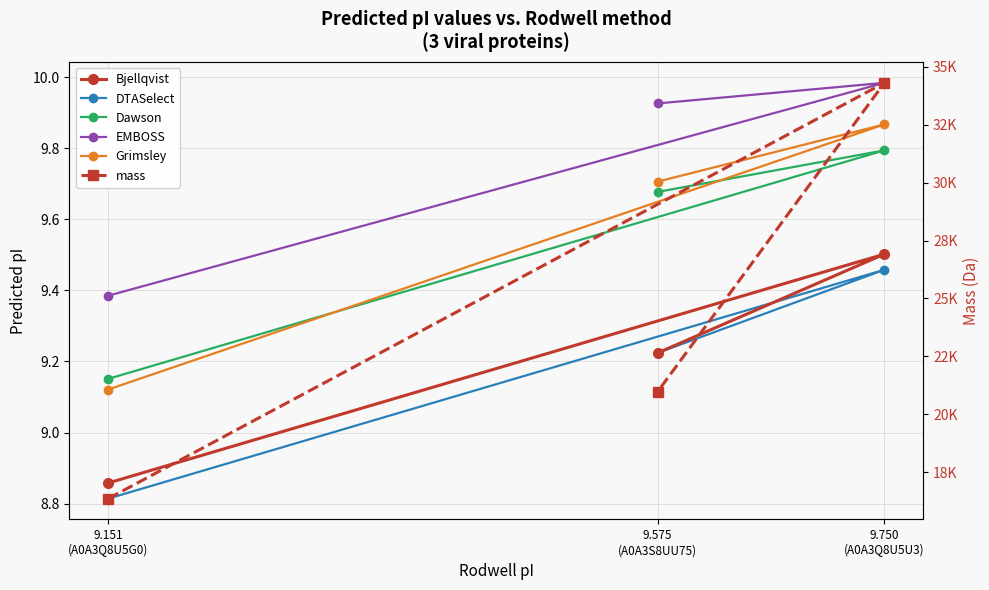

At which label is DTASelect closest to 9?

9.151
(A0A3Q8U5G0)